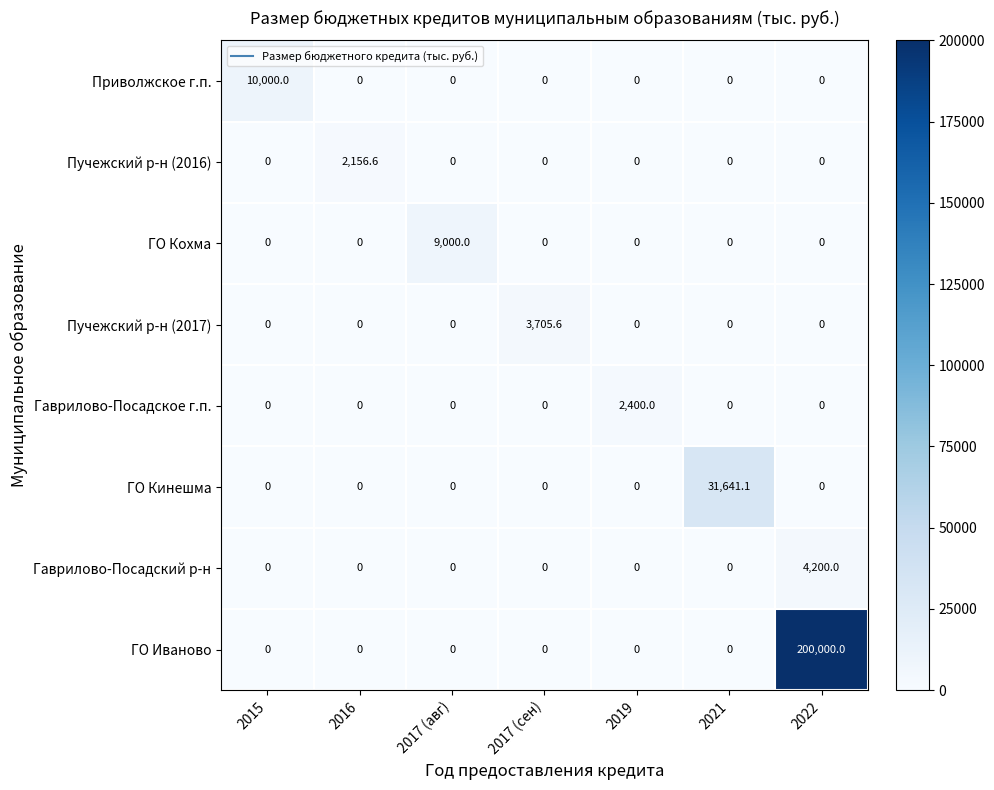

What is the difference between the Пучежский р-н (2016) values at 2022 and 2016?

2156.6